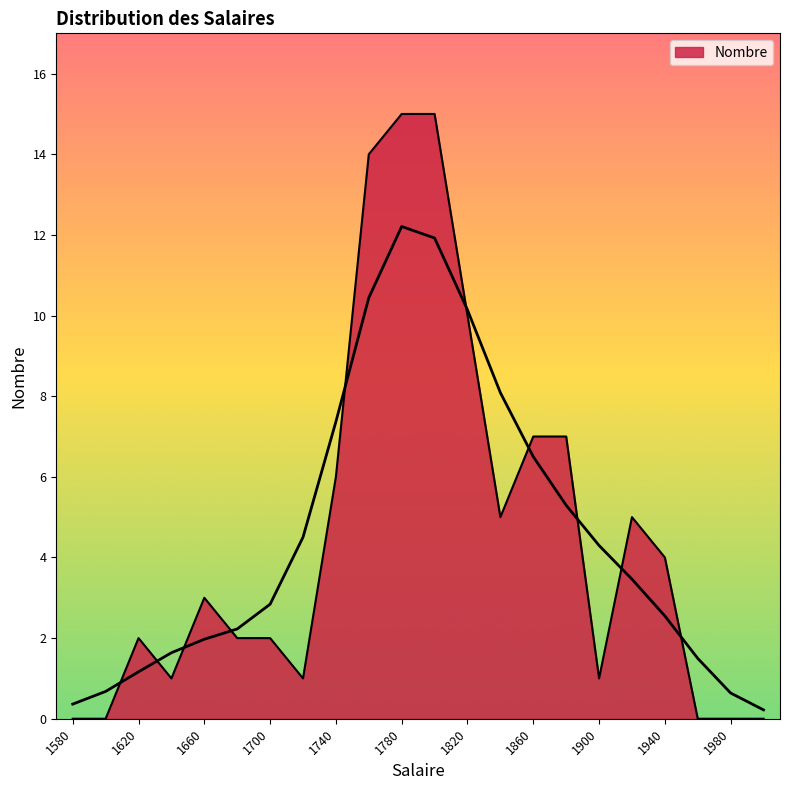

True or false: the data shows 10 at 1820.

True